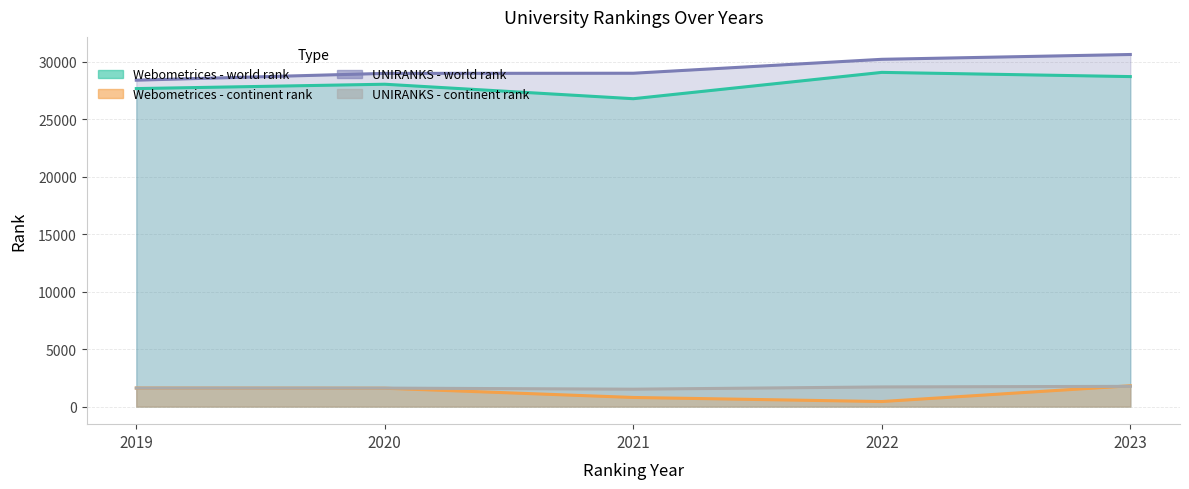

In Webometrices - world rank, how many points are lower than both neighbors (excluding endpoints)?

1